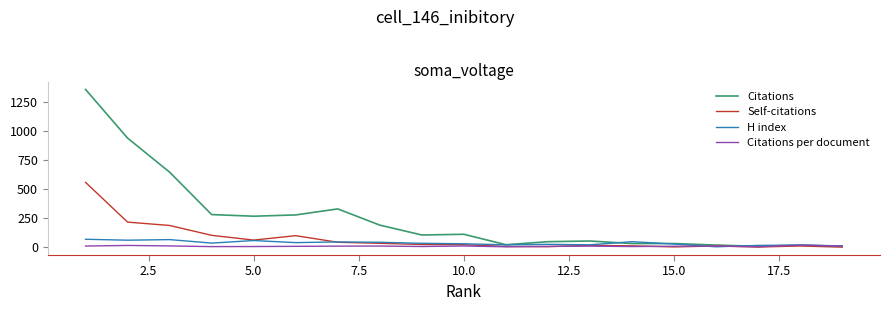

How many distinct data groups are displayed?

4